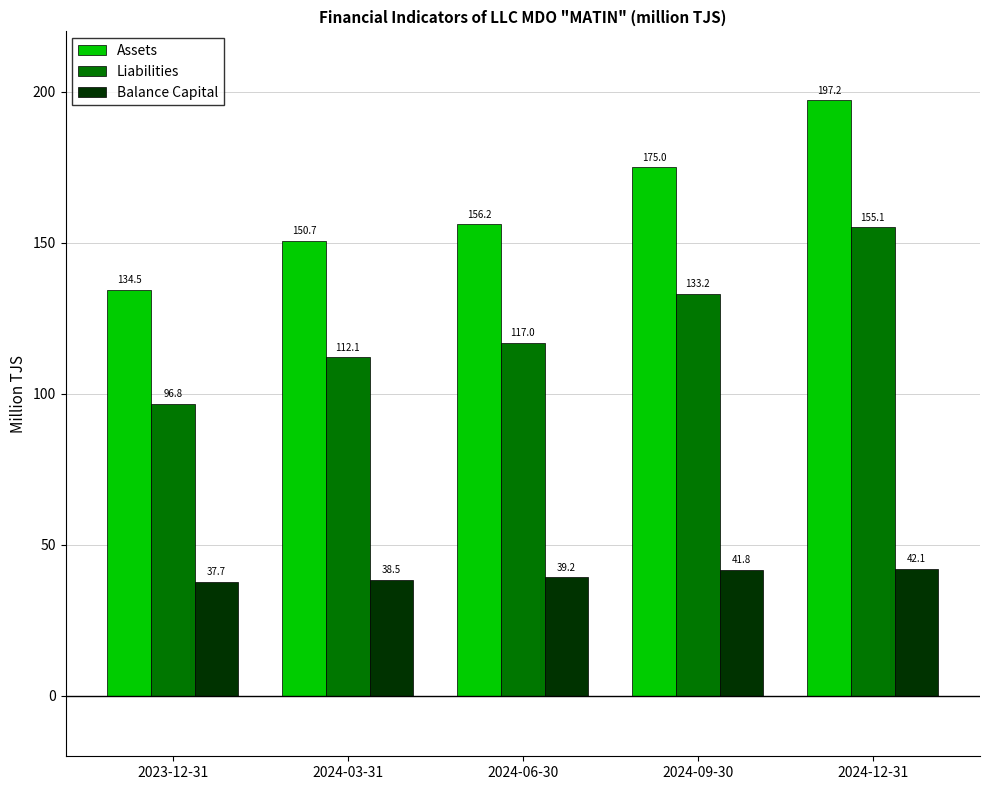

Which label corresponds to the smallest value in the chart?

2023-12-31